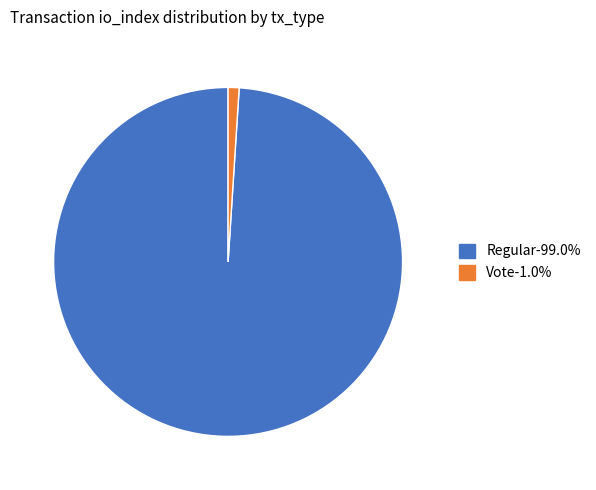

Which category accounts for the majority?

Regular